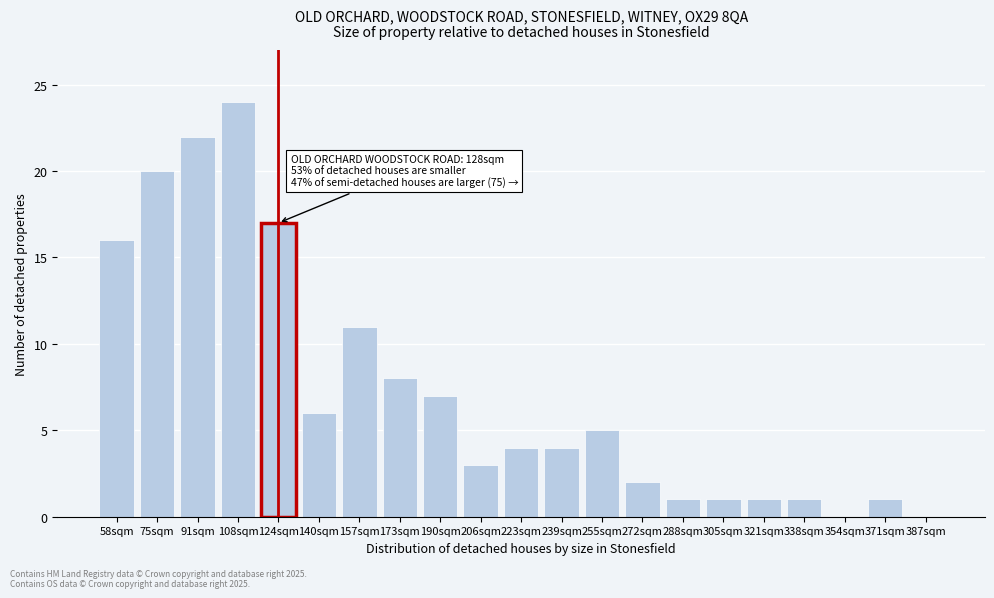

Reading left to right, extract all data points from this chart.

58sqm=16	75sqm=20	91sqm=22	108sqm=24	124sqm=17	140sqm=6	157sqm=11	173sqm=8	190sqm=7	206sqm=3	223sqm=4	239sqm=4	255sqm=5	272sqm=2	288sqm=1	305sqm=1	321sqm=1	338sqm=1	354sqm=0	371sqm=1	387sqm=0